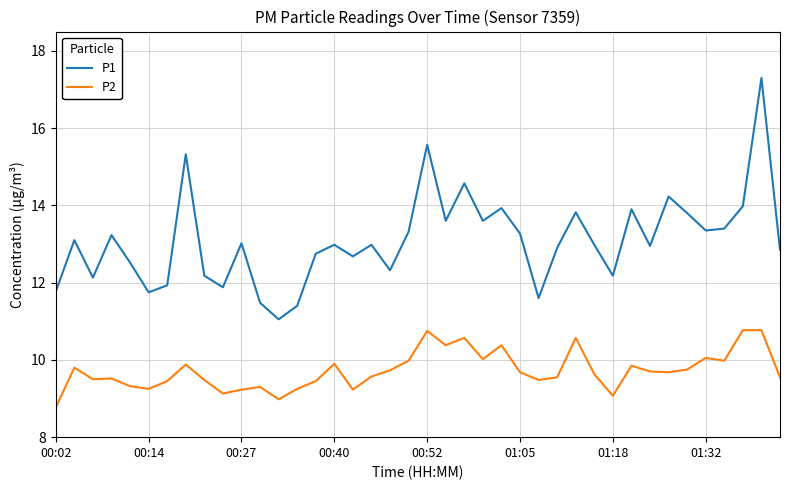

True or false: P2 and P1 intersect in this chart.

False